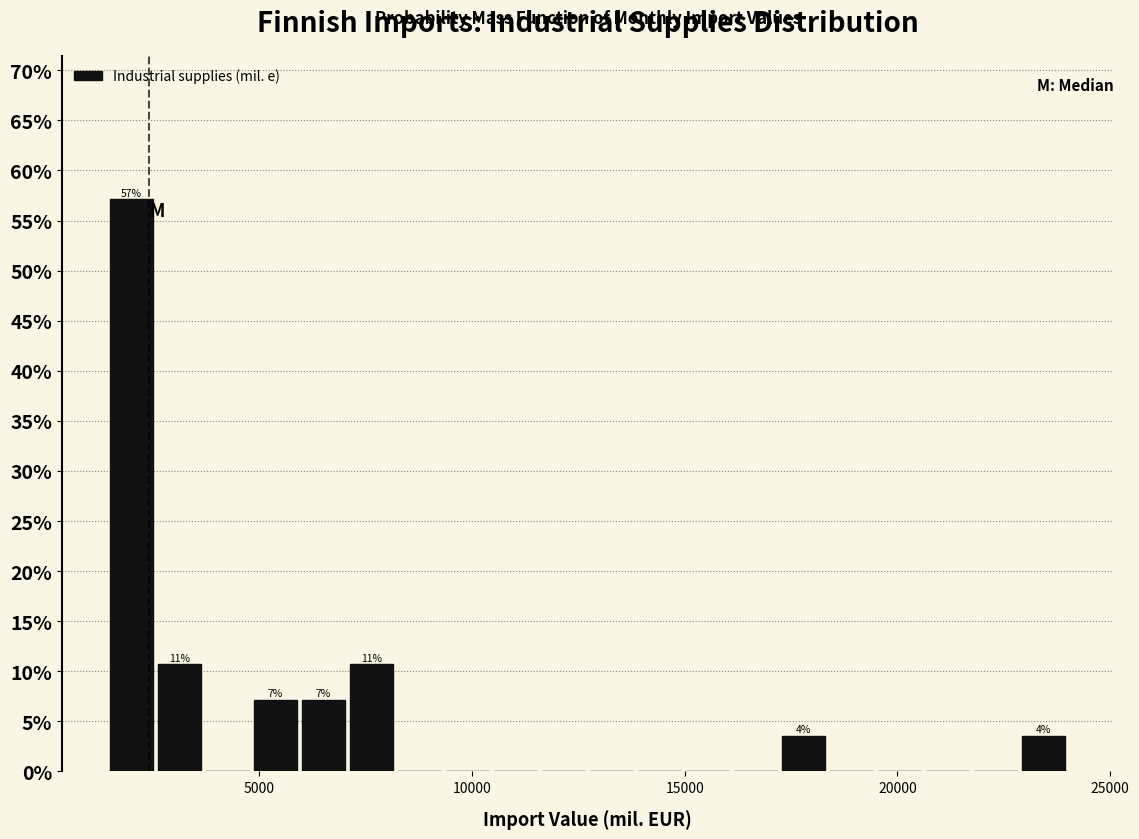

Read against the x-axis, roughly where is the centre of the tallest bar?

2000